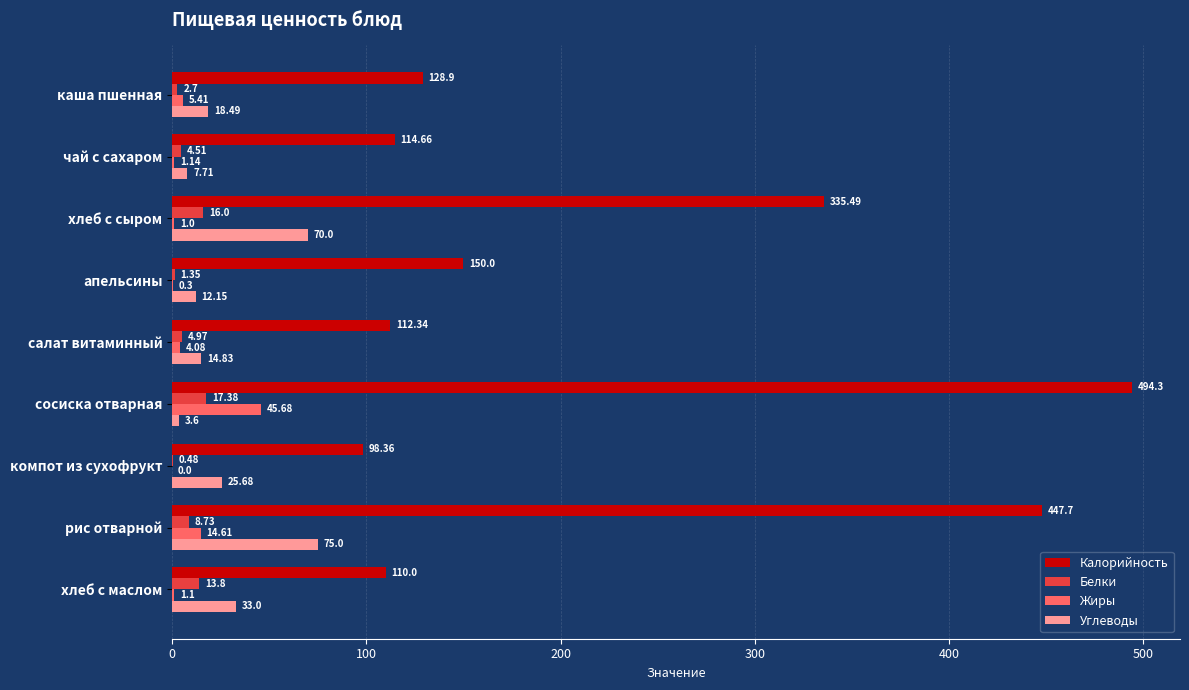

Which series has the widest spread of values?

Калорийность